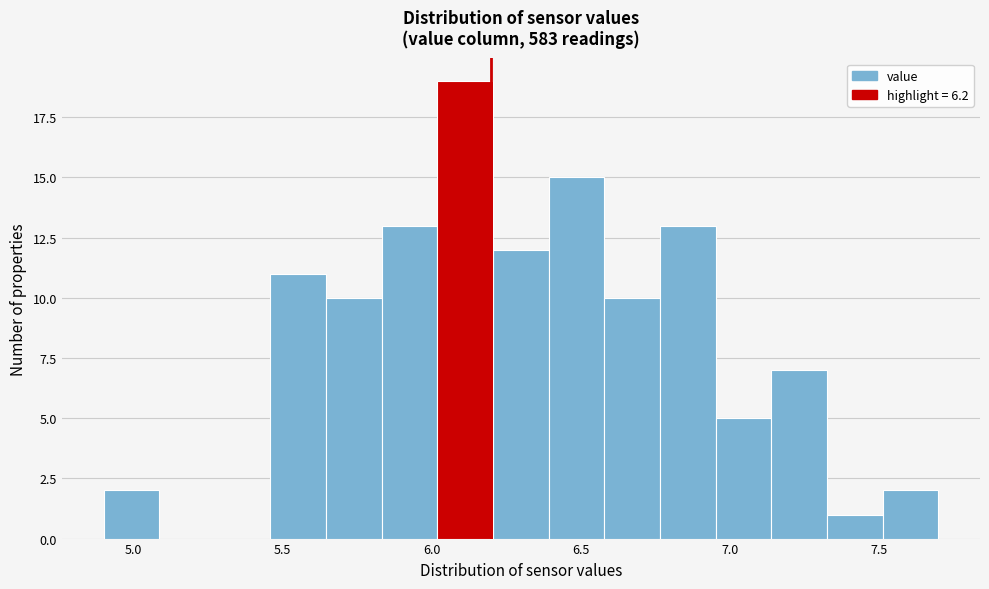

Around what value on the x-axis is the tallest bar? Give the approximate position of its centre, as read against the axis.

6.10